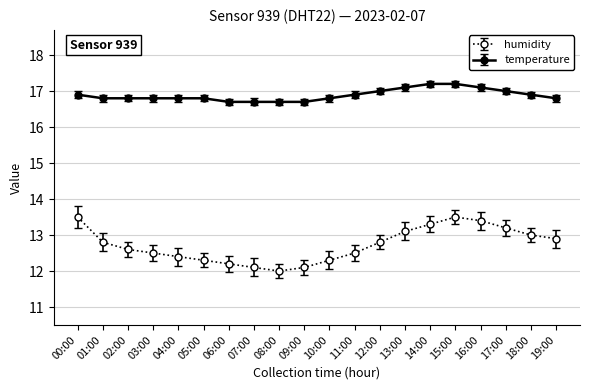

True or false: humidity and temperature cross at least once.

False